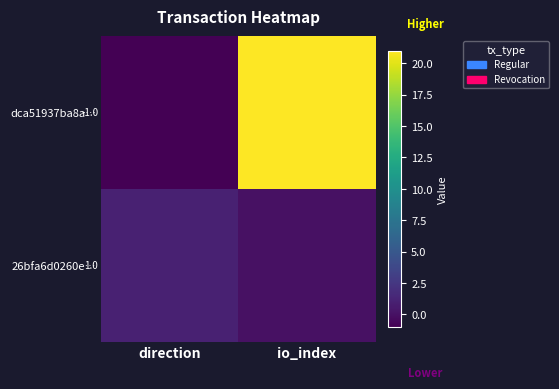

At which category is the sum across all series the highest?

io_index